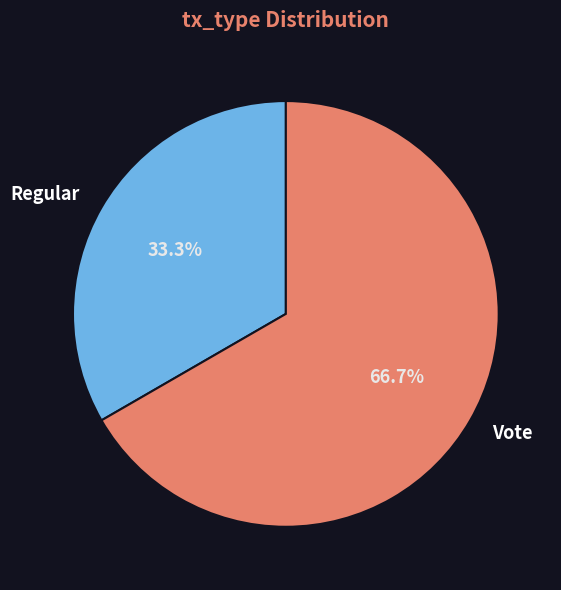

Which slice represents more than half of the pie?

Vote